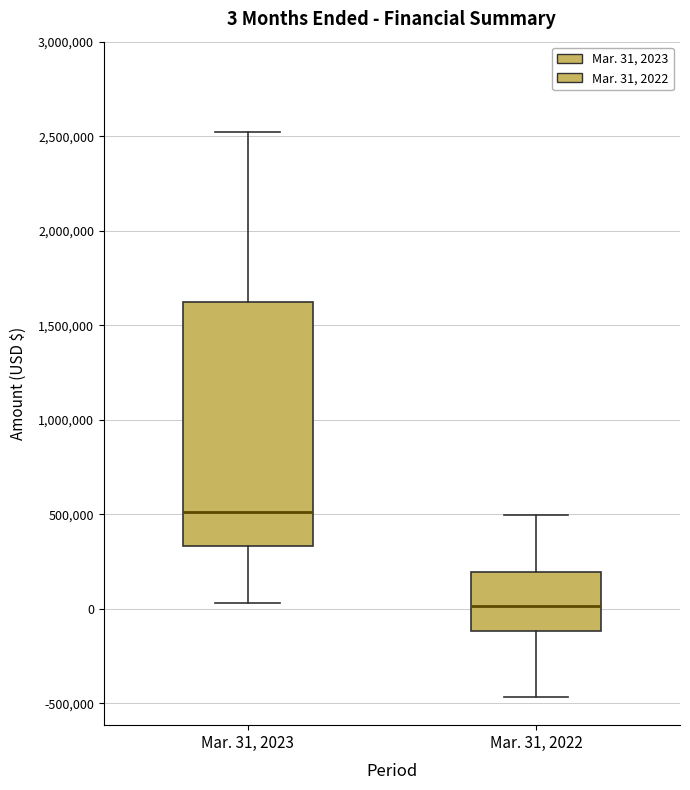

Which box is the tallest, from its lower edge to its upper edge?

Mar. 31, 2023